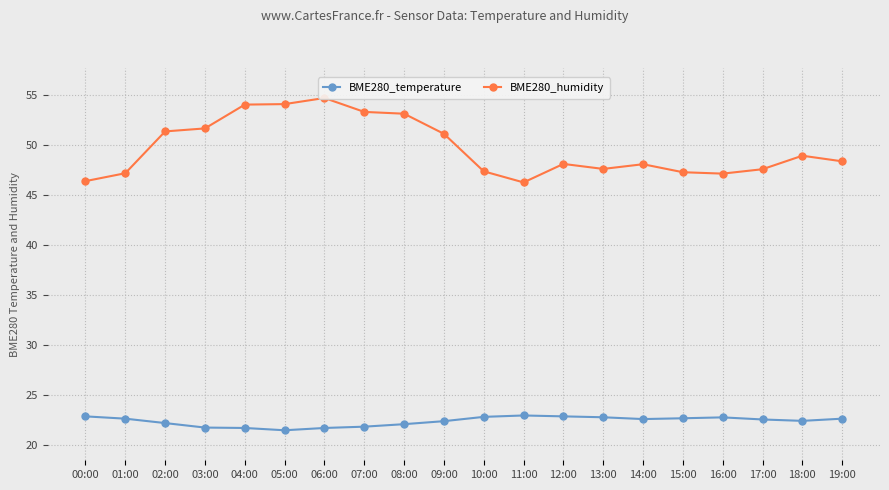

Reading right to left, transcribe all the data shown in this chart.

BME280_temperature: 22.6	22.4	22.5	22.7	22.6	22.6	22.8	22.8	22.9	22.8	22.4	22.1	21.8	21.7	21.4	21.7	21.7	22.2	22.6	22.8
BME280_humidity: 48.3	48.9	47.5	47.1	47.2	48.0	47.6	48.1	46.2	47.3	51.1	53.1	53.3	54.7	54.1	54.0	51.6	51.3	47.1	46.4